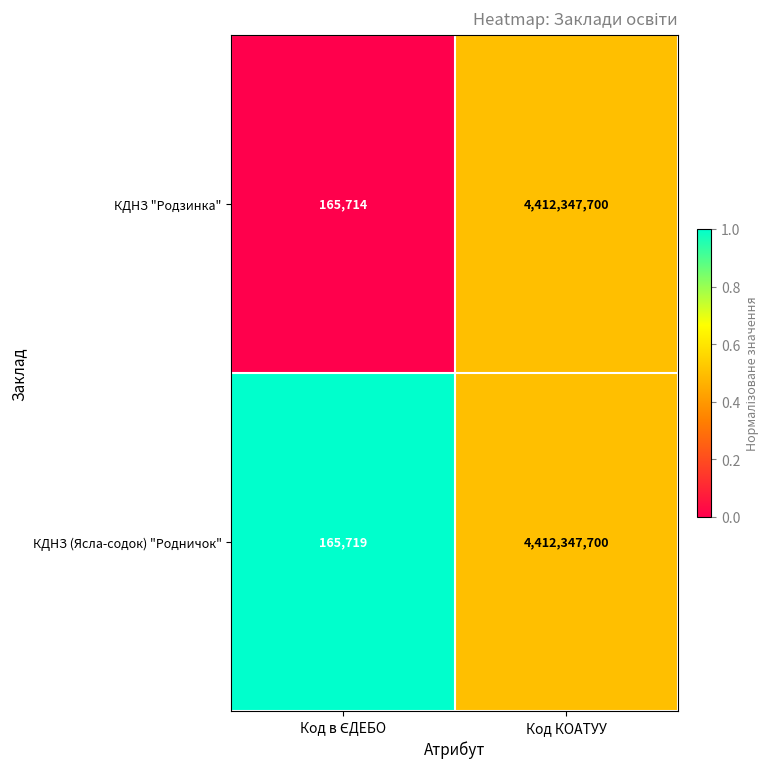

Rank the series by their average value, from lowest to highest.

КДНЗ "Родзинка", КДНЗ (Ясла-содок) "Родничок"